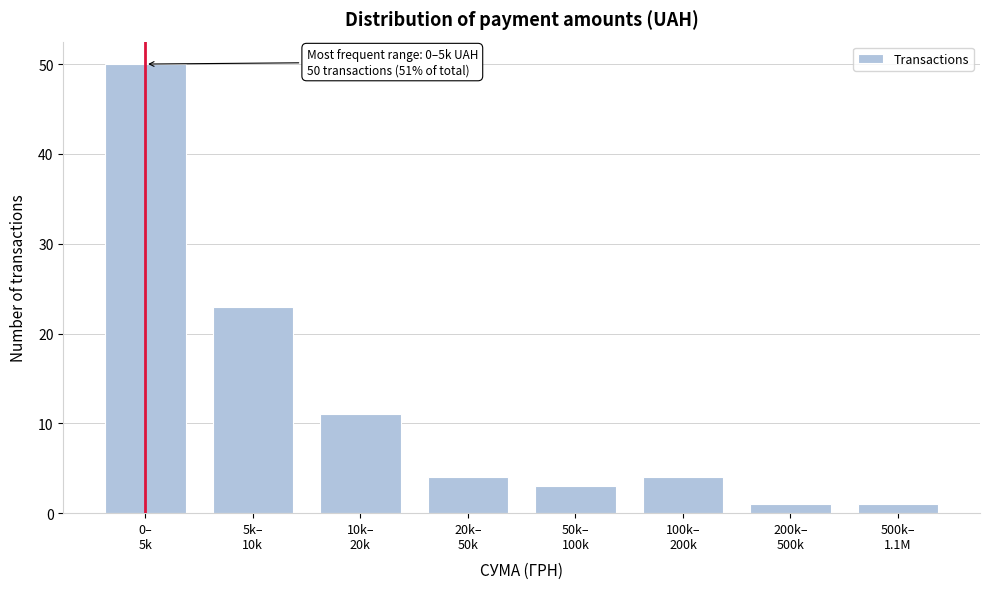

Reading left to right, transcribe all the data shown in this chart.

50	23	11	4	3	4	1	1